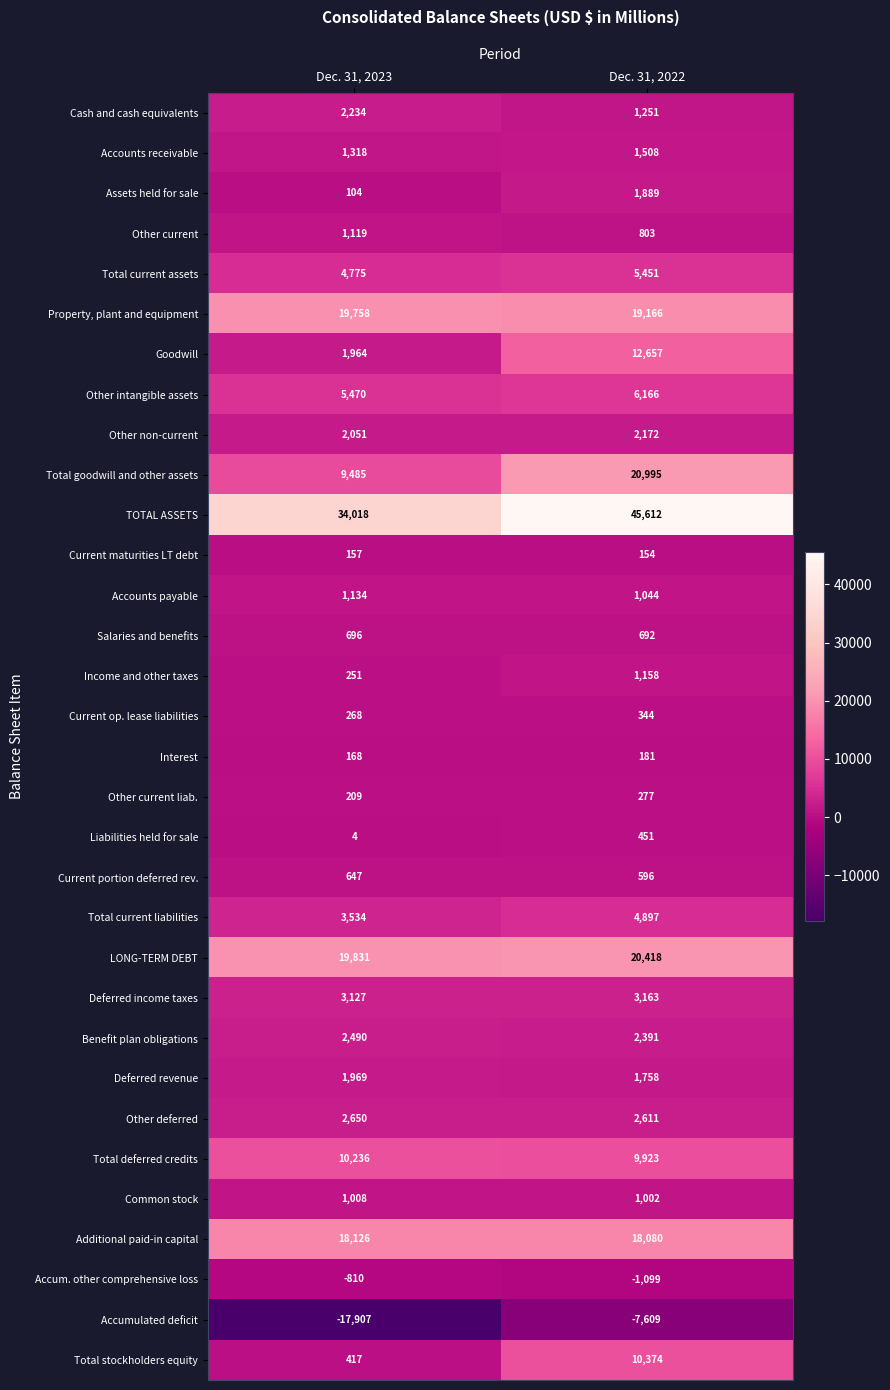

Read the Accumulated deficit value at Dec. 31, 2022, to the nearest 10.

-7610